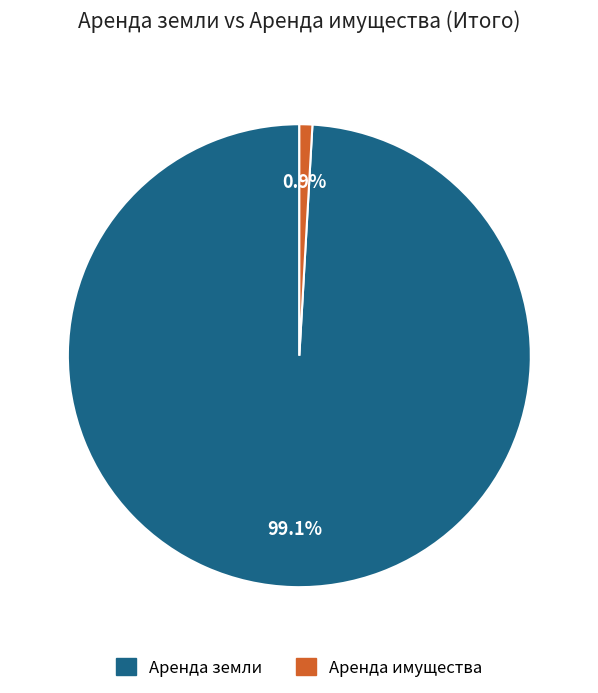

To the nearest percent, what is the difference between the largest and smallest slice percentages?

98%